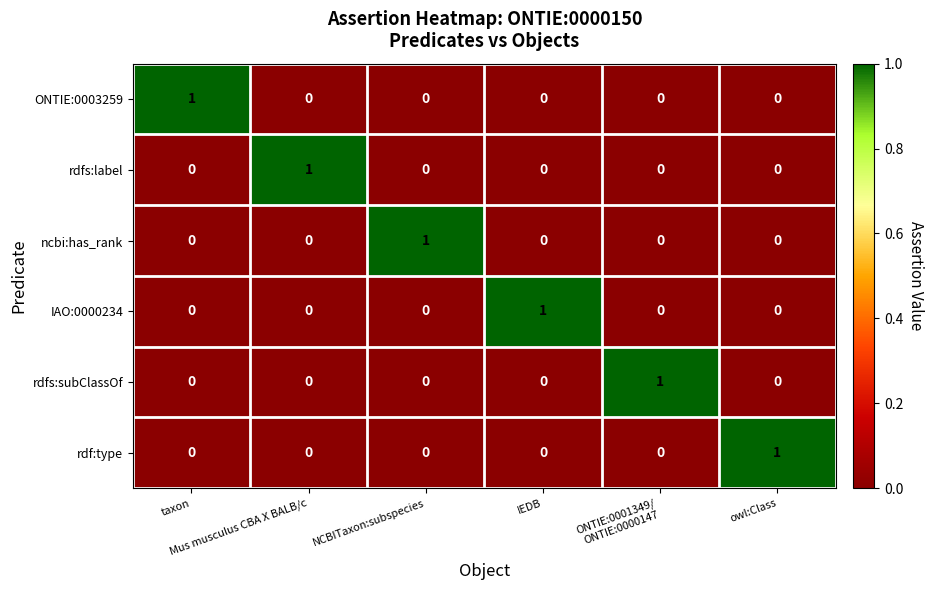

How many series are shown in this chart?

6